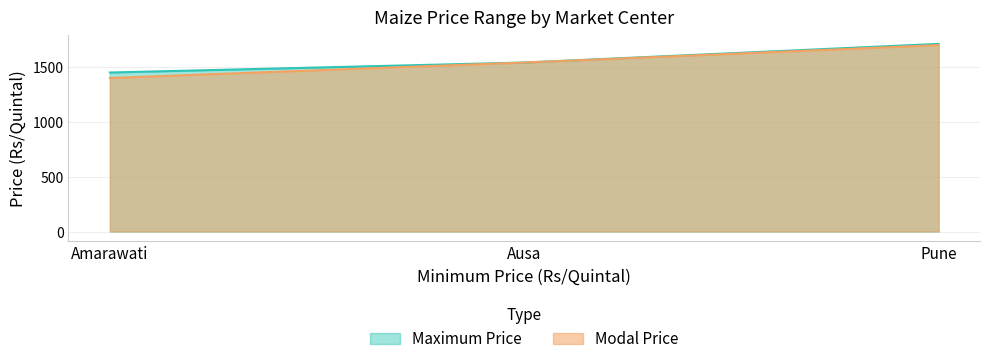

Which category has the lowest value in the Maximum Price series?

Amarawati